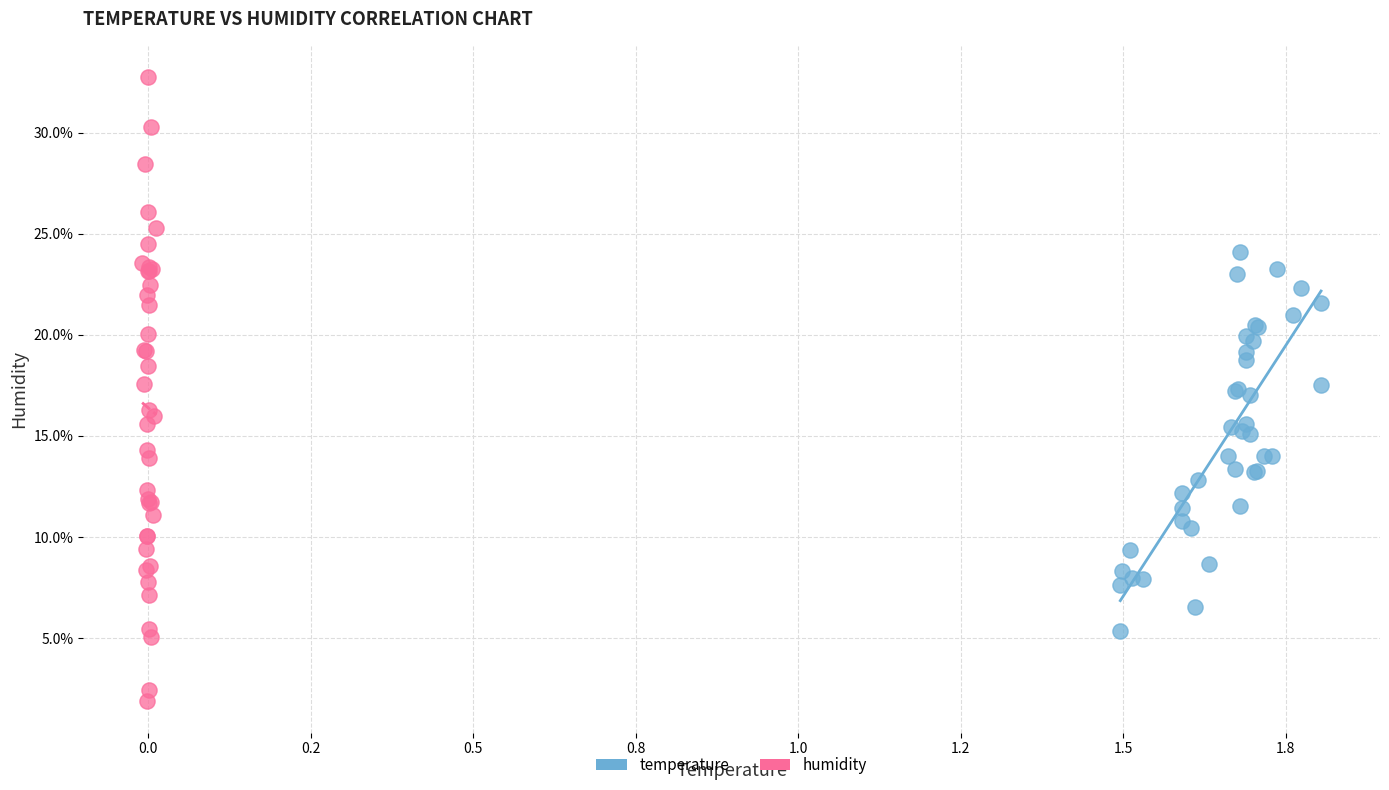

Which series reaches the minimum Y coordinate?

humidity